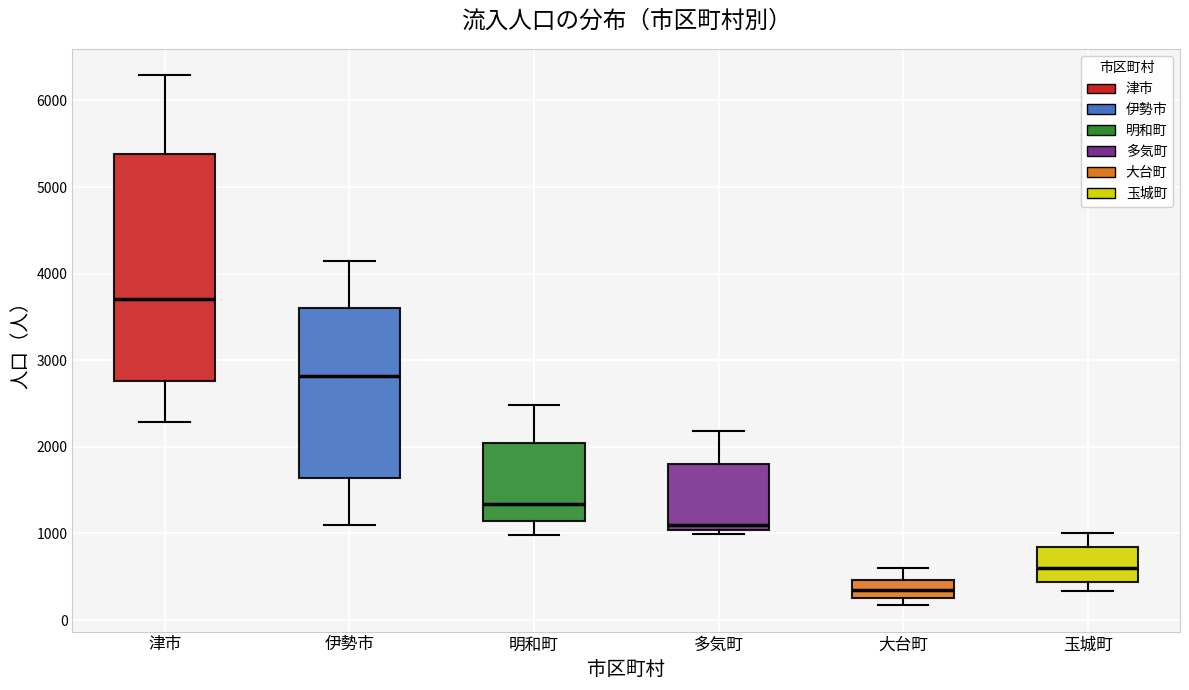

Reading left to right, read every box against the y-axis: the position of its median line, the range the box covers, and the ends of its whiskers. The values are not printed on the chart, so give them approximately, as read against the axis.

津市: median 3700, box 2800 to 5400, whiskers 2300 to 6300
伊勢市: median 2800, box 1600 to 3600, whiskers 1100 to 4100
明和町: median 1300, box 1100 to 2000, whiskers 1000 to 2500
多気町: median 1100, box 1000 to 1800, whiskers 1000 (just below the box's lower edge) to 2200
大台町: median 300 (inside the box), box 300 to 500, whiskers 200 to 600
玉城町: median 600, box 400 to 800, whiskers 300 to 1000